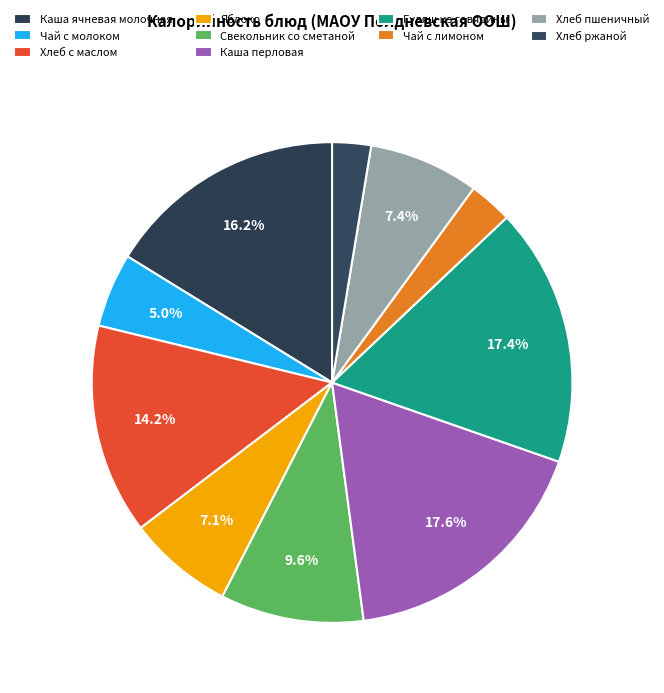

How many slices are in this pie chart?

10